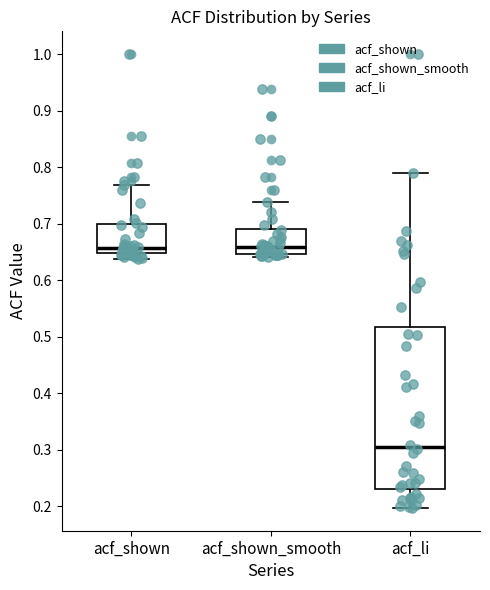

Reading left to right, transcribe this box plot: for each box, give where its median line is, the range the box spans, and where its two whiskers end, as read against the y-axis. The values are not printed on the chart, so give them approximately, as read against the axis.

acf_shown: median 0.66, box 0.65 to 0.70, whiskers 0.64 to 0.77
acf_shown_smooth: median 0.66, box 0.65 to 0.69, whiskers 0.64 to 0.74
acf_li: median 0.31, box 0.23 to 0.52, whiskers 0.20 to 0.79